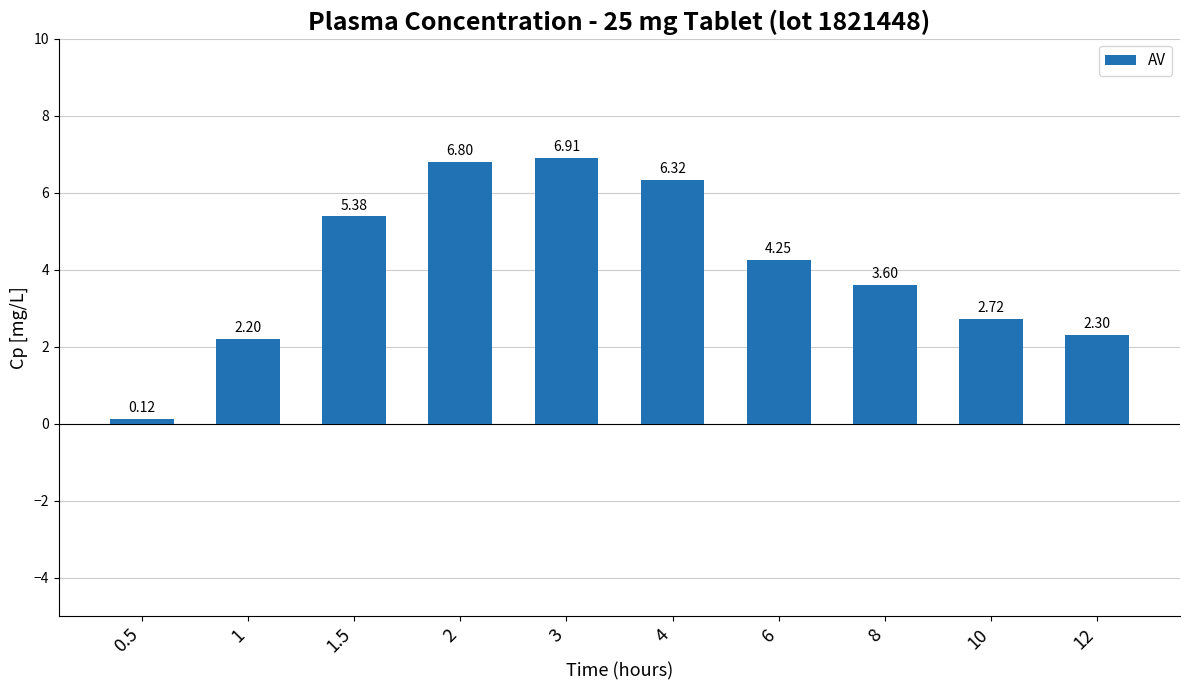

Is it true that the value at 1 is 2.2?

True